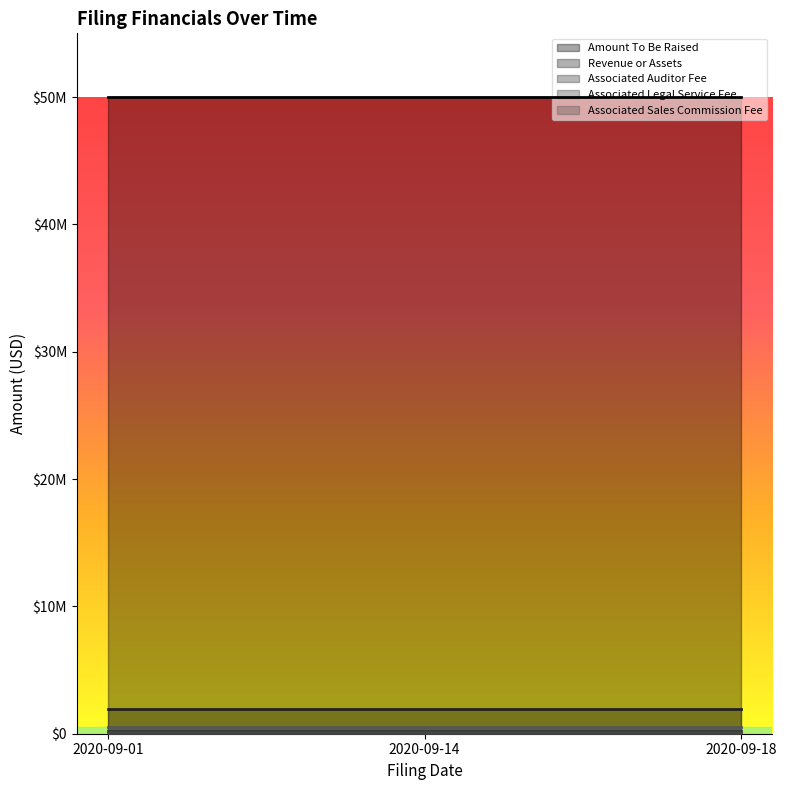

How many series are shown in this chart?

5